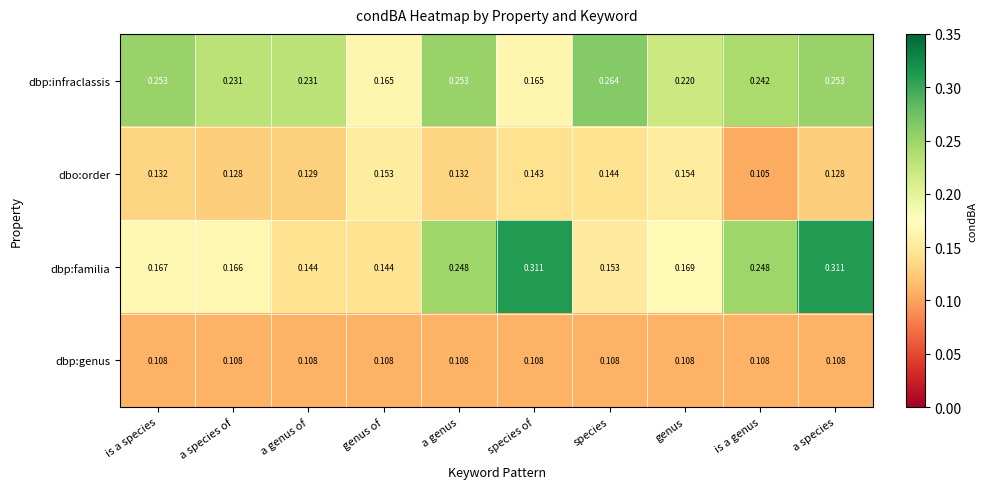

Is the value of dbp:familia at species of greater than the value of dbo:order at genus of?

Yes